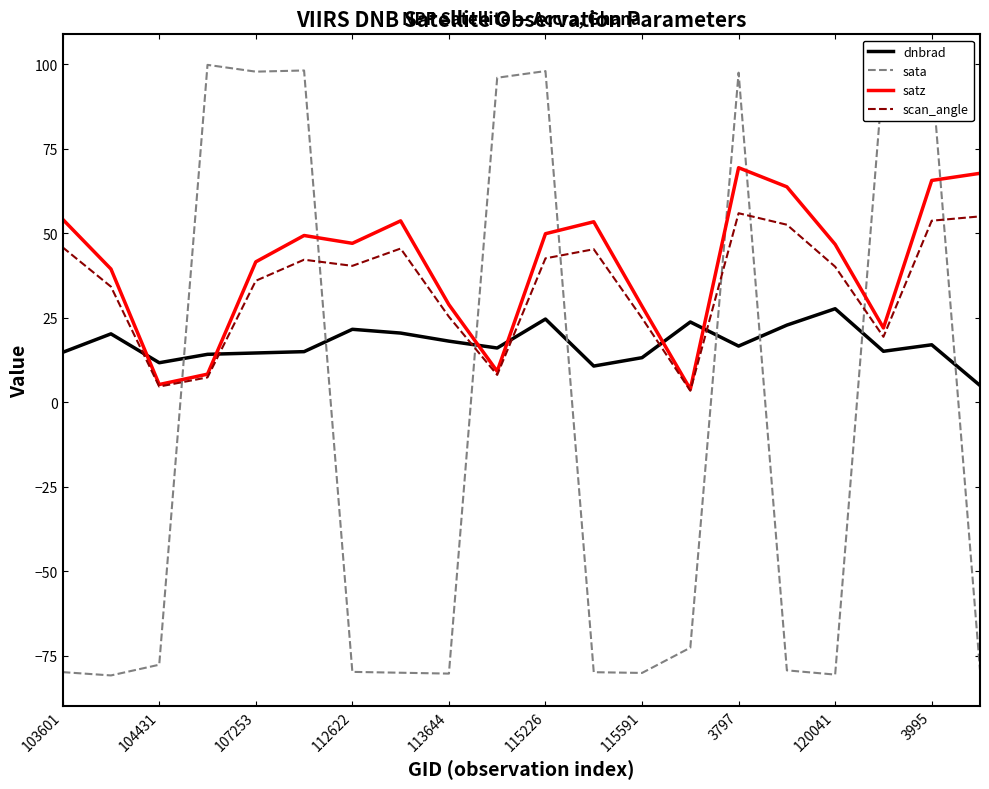

Does the chart display data point markers on the line(s)?

No